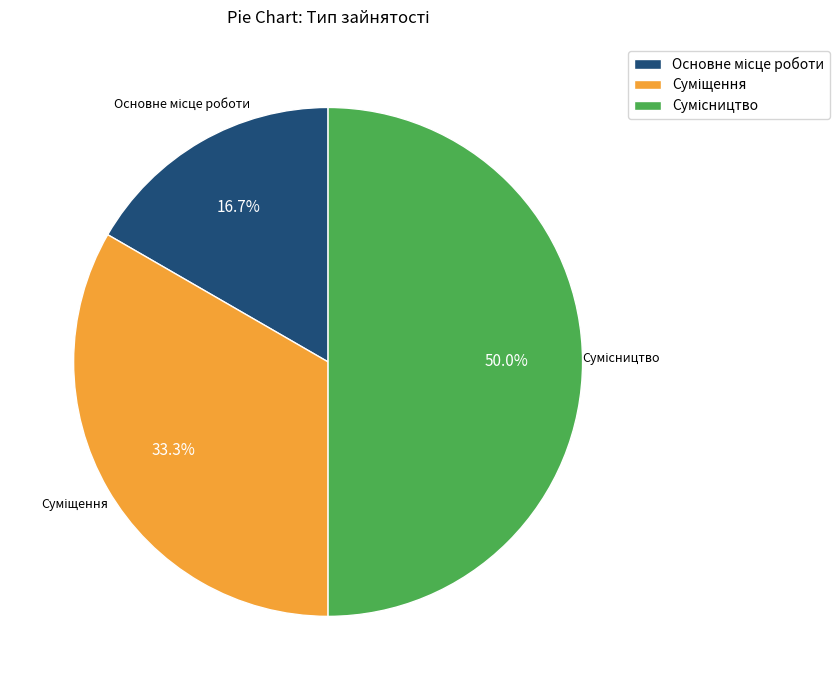

What is the change in value from Суміщення to Сумісництво?

+1